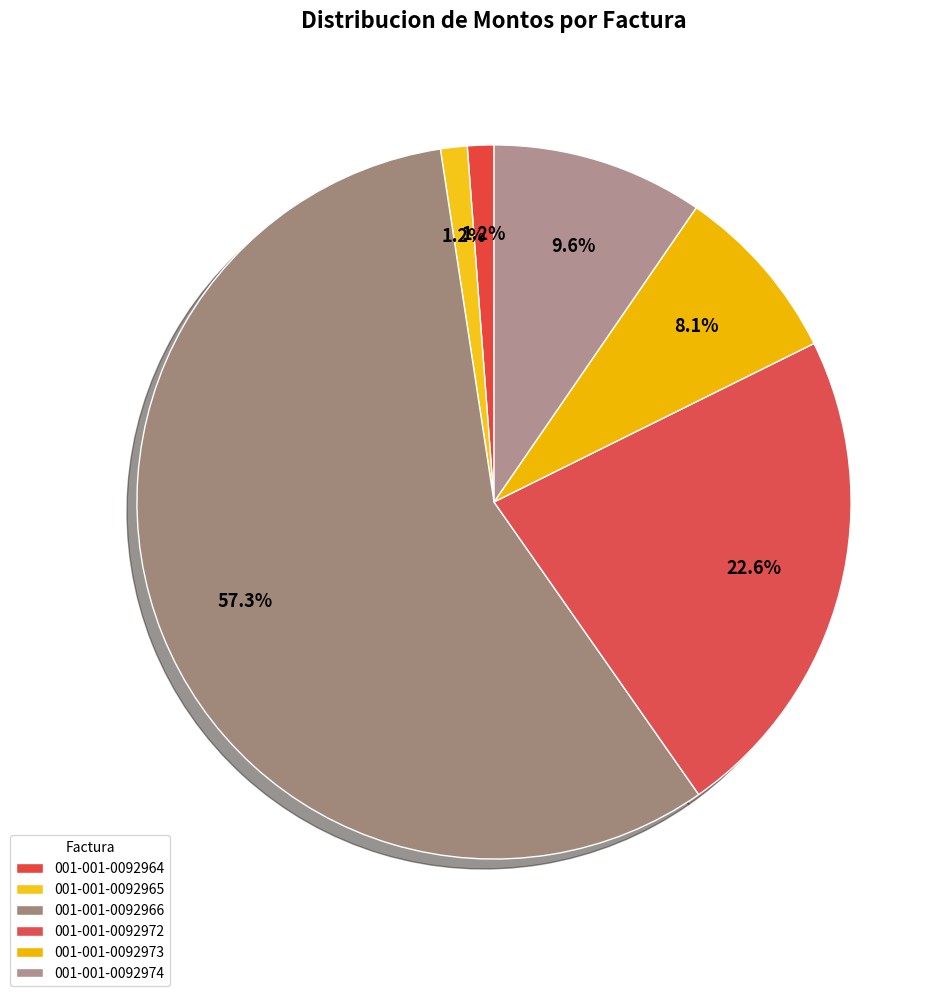

How many segments does this pie chart have?

6